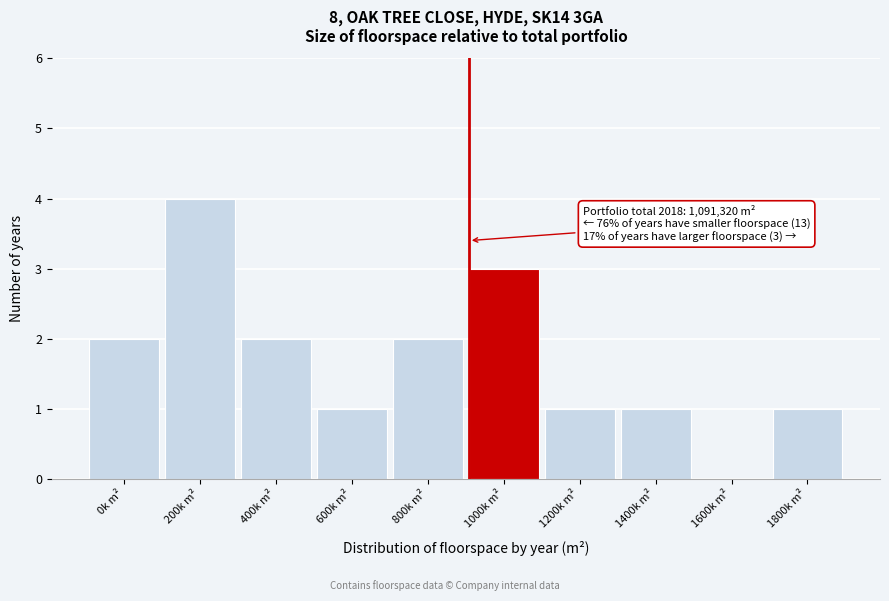

Reading right to left, extract all data points from this chart.

1800k m²=1	1600k m²=0	1400k m²=1	1200k m²=1	1000k m²=3	800k m²=2	600k m²=1	400k m²=2	200k m²=4	0k m²=2